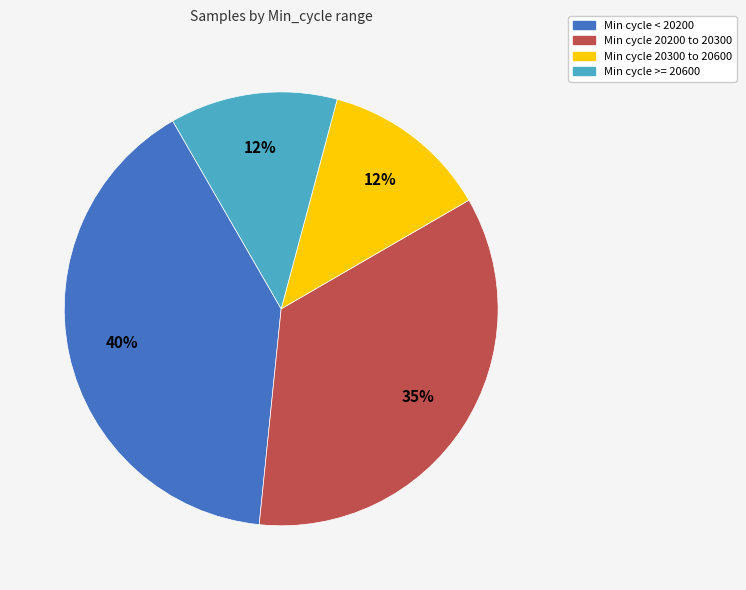

Is there a majority slice in this chart?

No